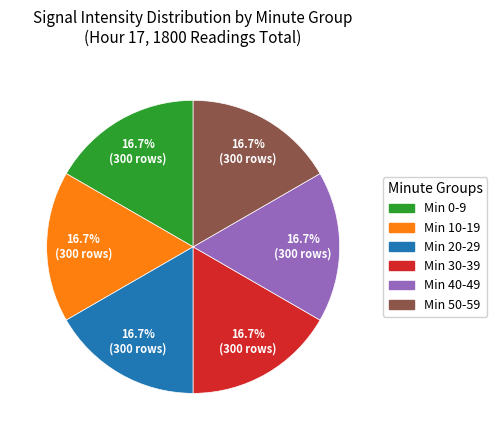

Is there a majority slice in this chart?

No